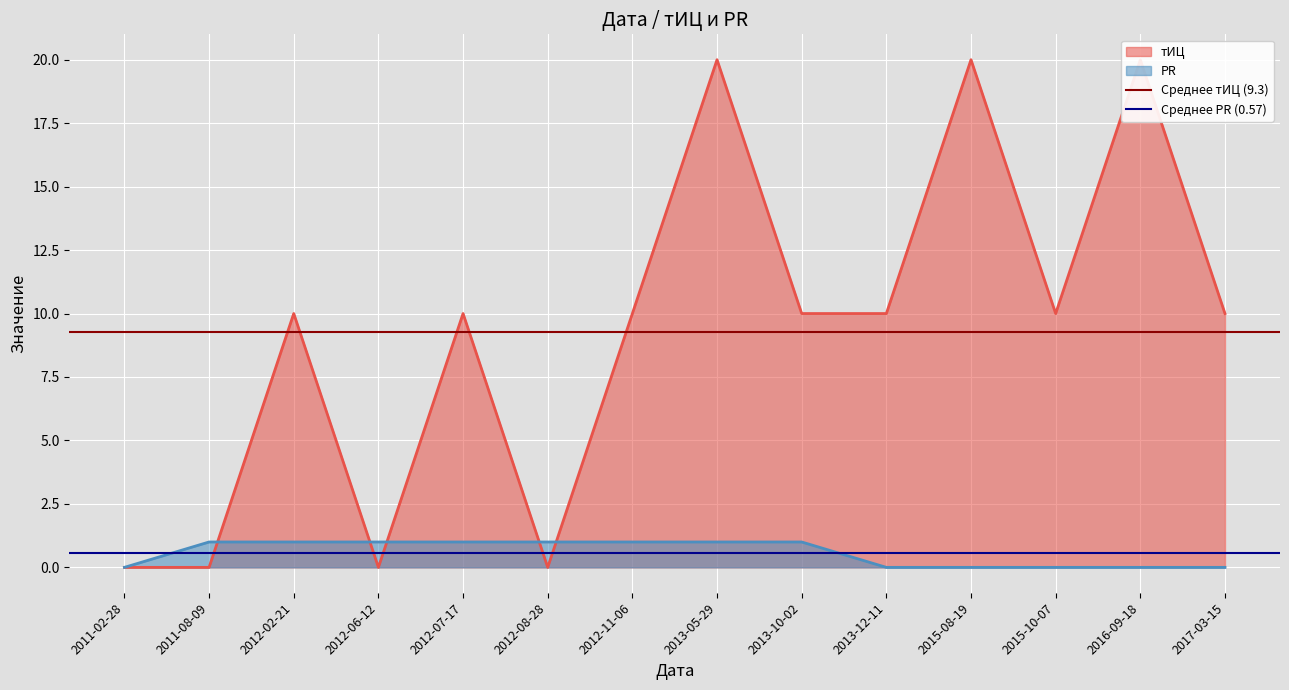

True or false: PR has a value of 0 at 2012-07-17.

False